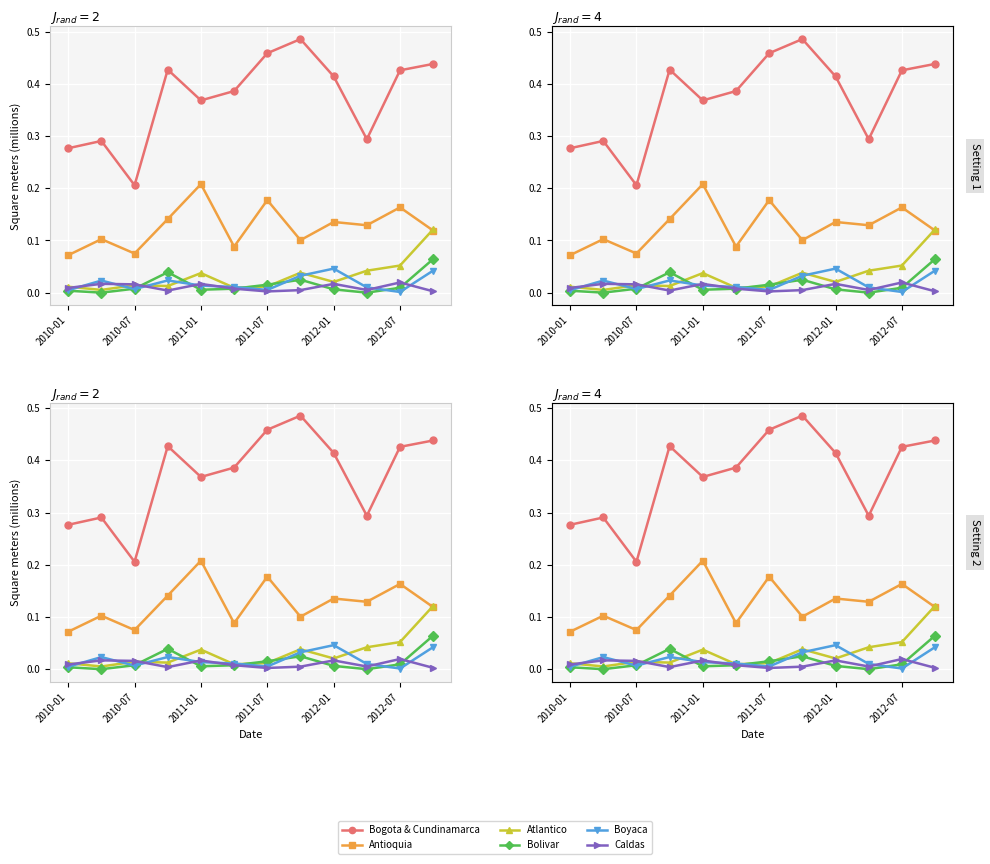

Is the value of Boyaca at 2010-07 greater than the value of Atlantico at 2010-07?

Yes